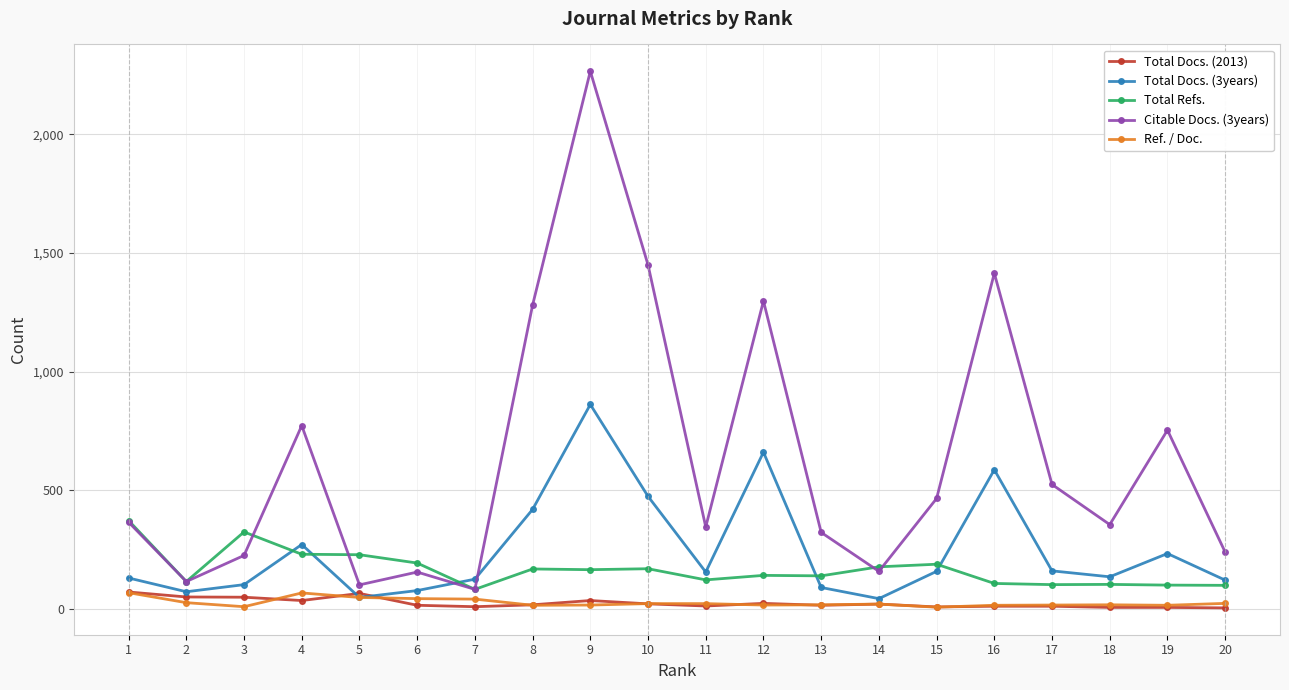

True or false: Ref. / Doc. and Total Refs. cross at least once.

False